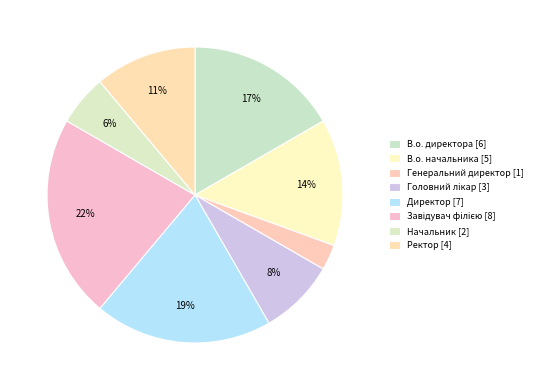

How many segments does this pie chart have?

8